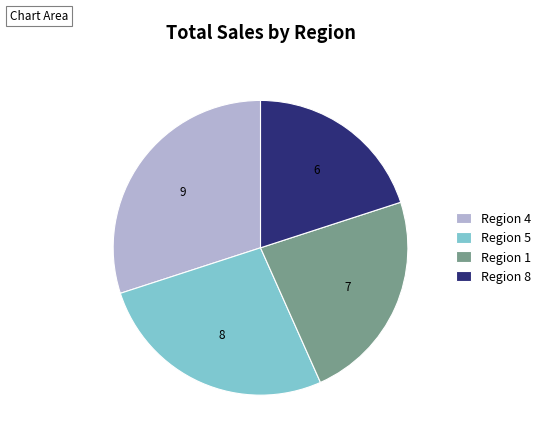

Is it true that Region 8 is 20% of the pie?

True